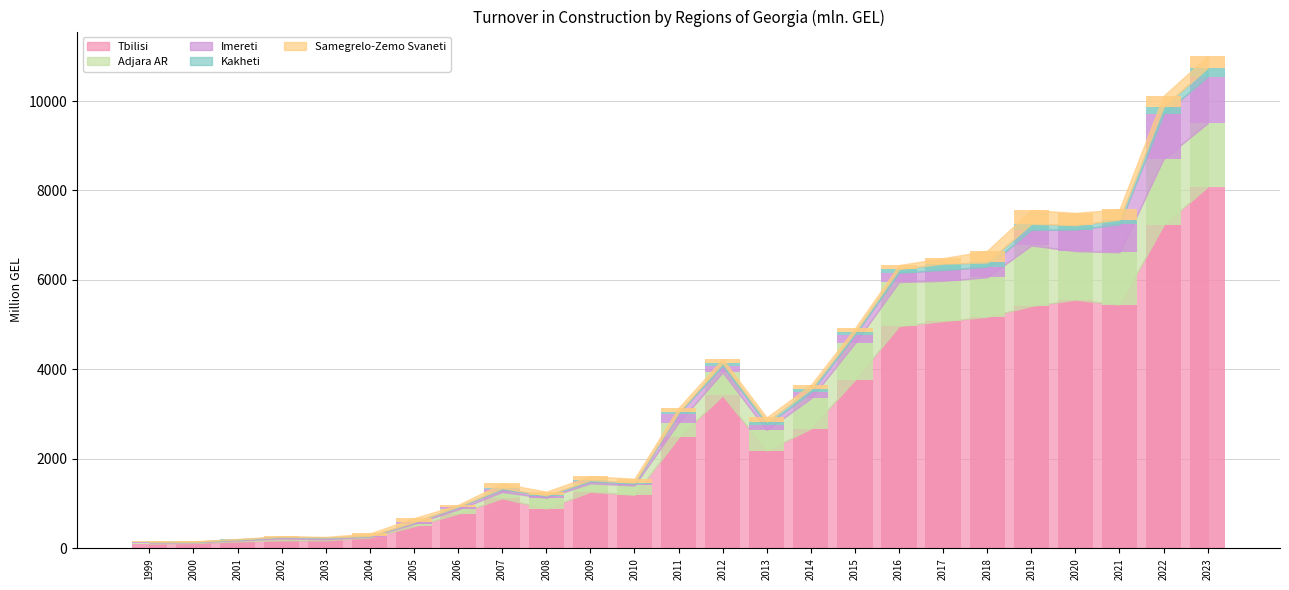

What is the maximum value shown in the chart?

8086.5